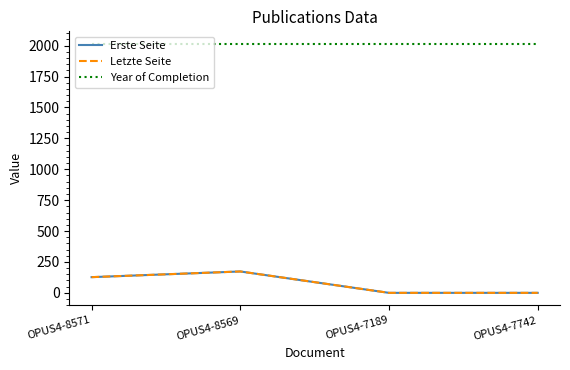

Which series changed the most between OPUS4-8571 and OPUS4-8569?

Erste Seite